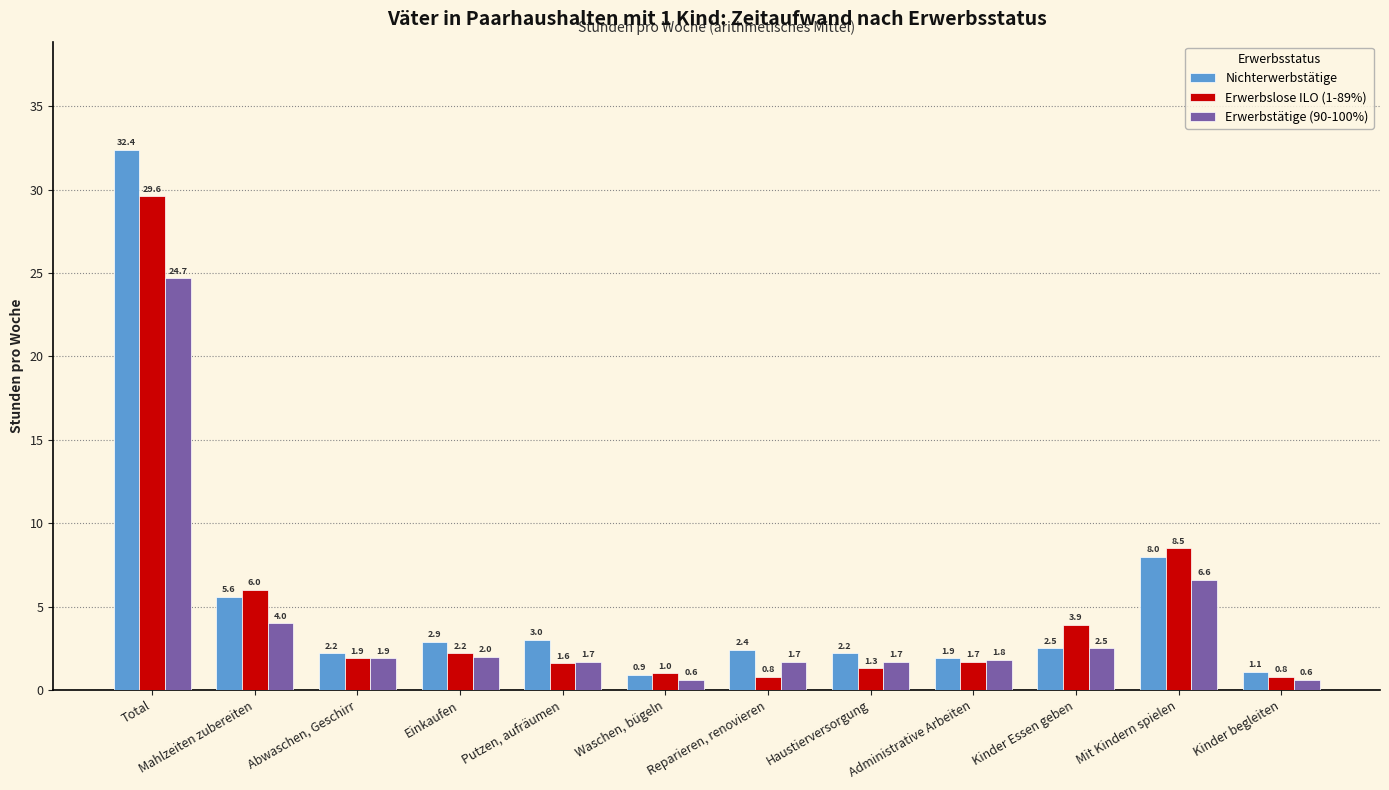

Reading right to left, transcribe all the data shown in this chart.

Nichterwerbstätige: Kinder begleiten=1.1	Mit Kindern spielen=8.0	Kinder Essen geben=2.5	Administrative Arbeiten=1.9	Haustierversorgung=2.2	Reparieren, renovieren=2.4	Waschen, bügeln=0.9	Putzen, aufräumen=3.0	Einkaufen=2.9	Abwaschen, Geschirr=2.2	Mahlzeiten zubereiten=5.6	Total=32.4
Erwerbslose ILO (1-89%): Kinder begleiten=0.8	Mit Kindern spielen=8.5	Kinder Essen geben=3.9	Administrative Arbeiten=1.7	Haustierversorgung=1.3	Reparieren, renovieren=0.8	Waschen, bügeln=1.0	Putzen, aufräumen=1.6	Einkaufen=2.2	Abwaschen, Geschirr=1.9	Mahlzeiten zubereiten=6.0	Total=29.6
Erwerbstätige (90-100%): Kinder begleiten=0.6	Mit Kindern spielen=6.6	Kinder Essen geben=2.5	Administrative Arbeiten=1.8	Haustierversorgung=1.7	Reparieren, renovieren=1.7	Waschen, bügeln=0.6	Putzen, aufräumen=1.7	Einkaufen=2.0	Abwaschen, Geschirr=1.9	Mahlzeiten zubereiten=4.0	Total=24.7